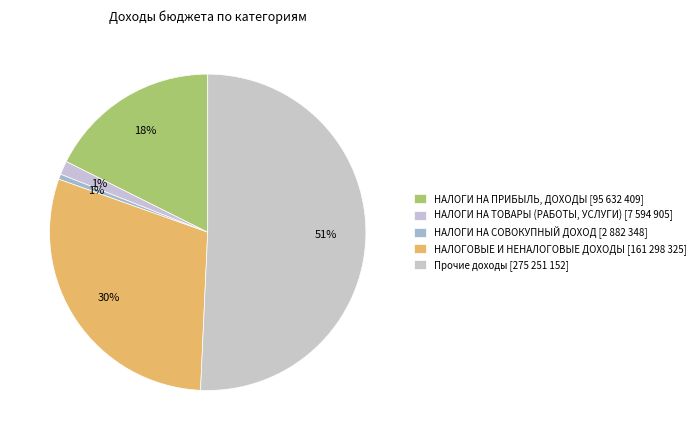

Count the number of slices in the pie.

5